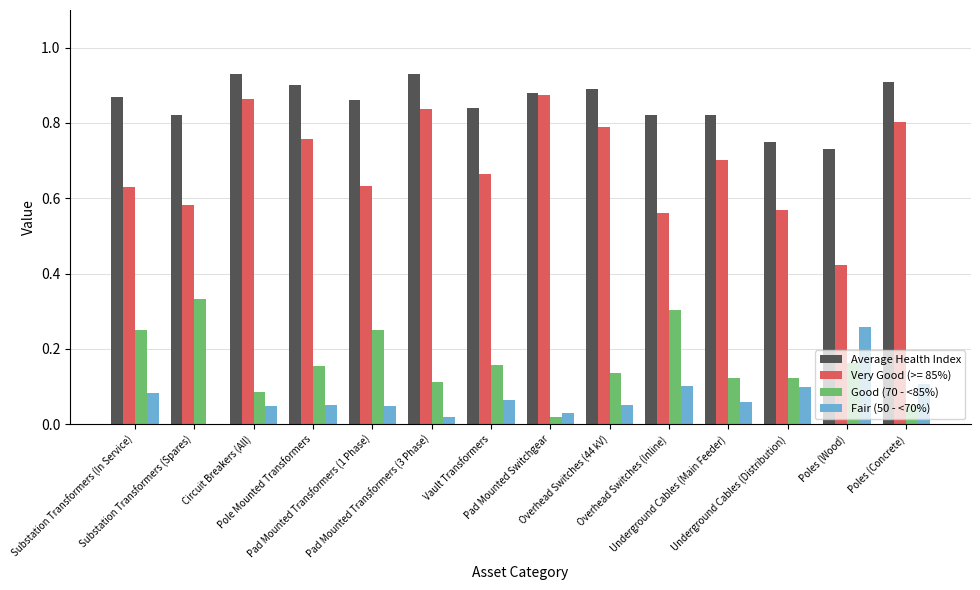

Which series has the largest total across all categories?

Average Health Index